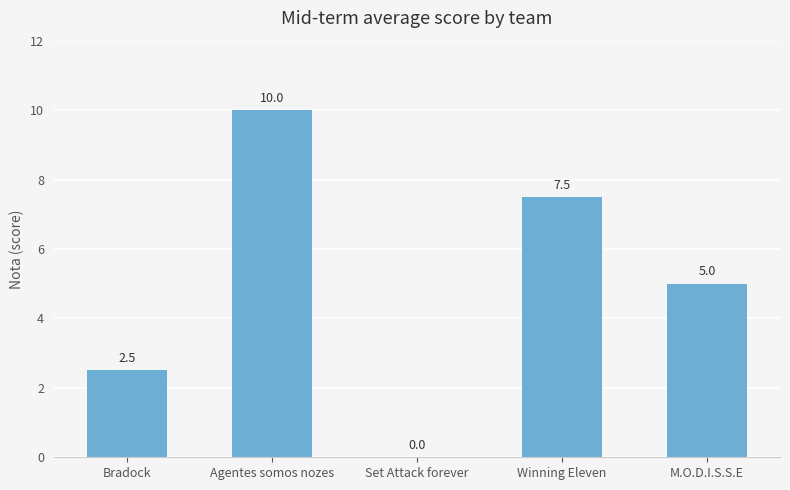

What is the greatest value displayed?

10.0